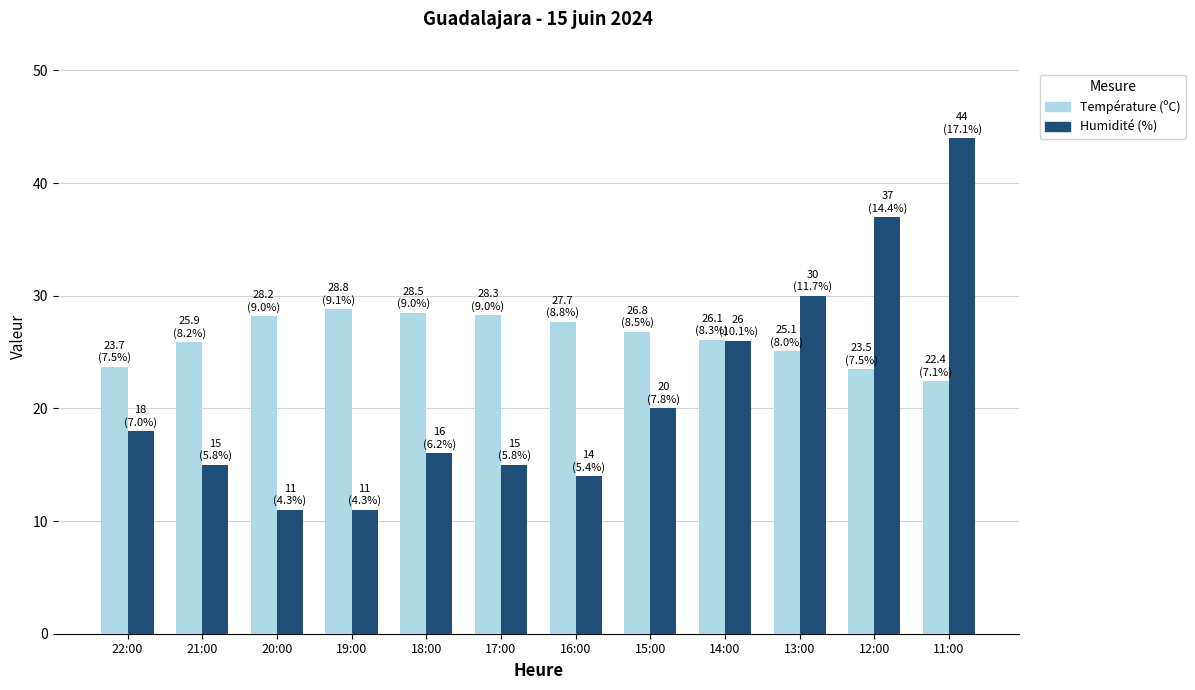

What is the approximate value of Humidité (%) at 19:00?

11.0